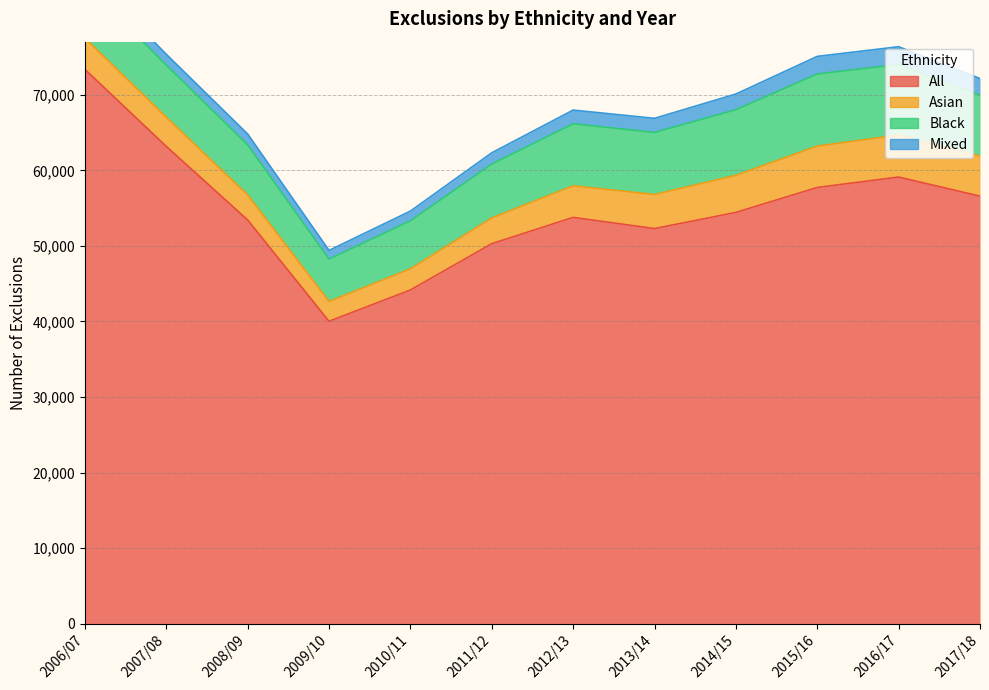

Is it true that Mixed equals 1280 at 2010/11?

True